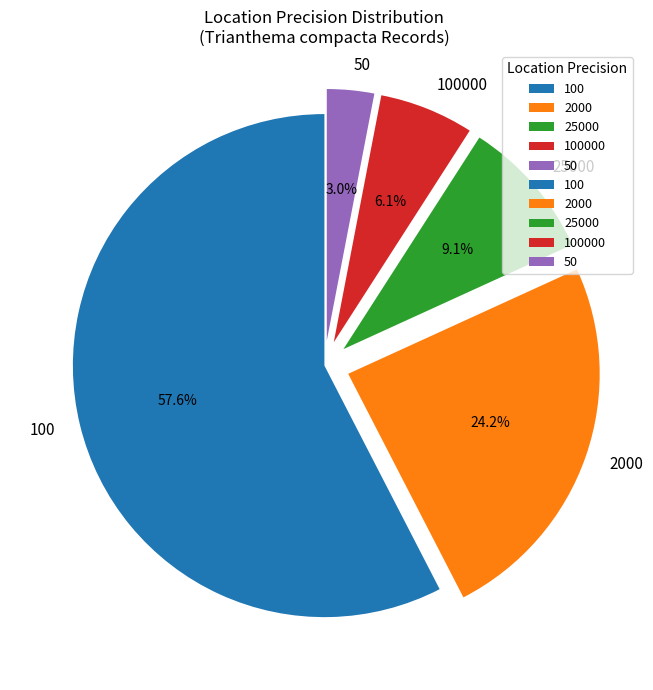

Is there any slice that represents more than half of the pie?

Yes